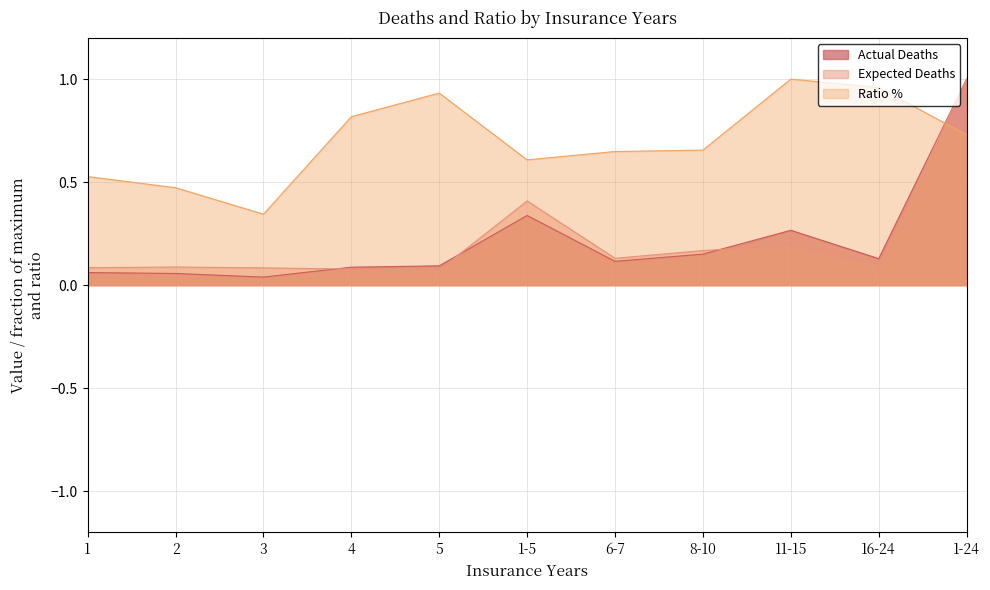

What is the average value of the Expected Deaths series?

0.2